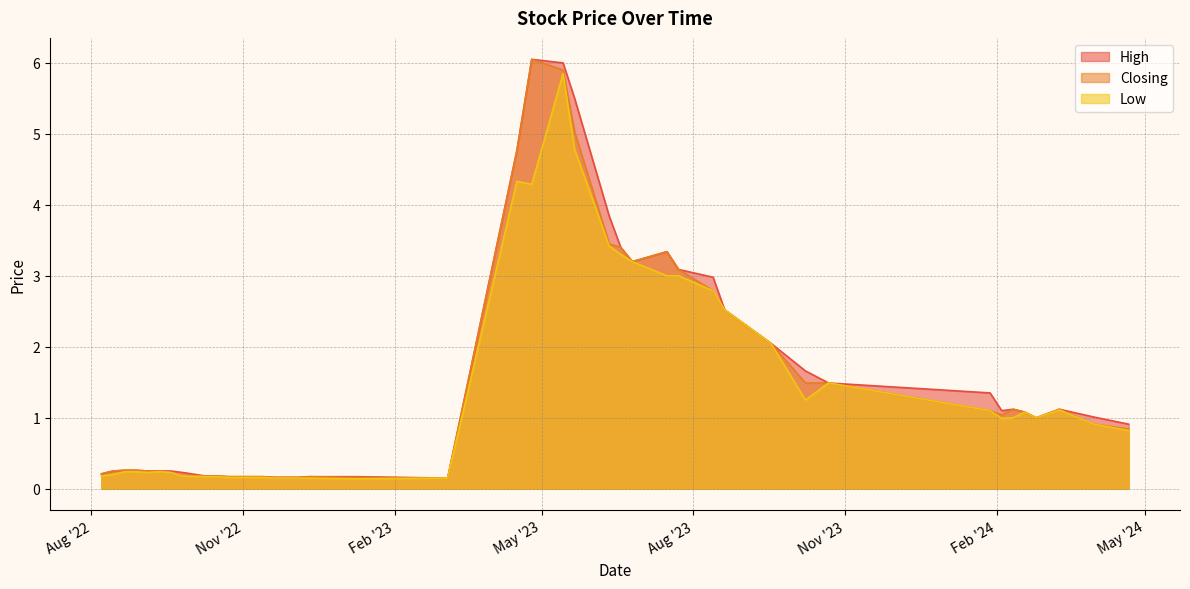

What is the label of the 36th point from the right?

18/02/2024